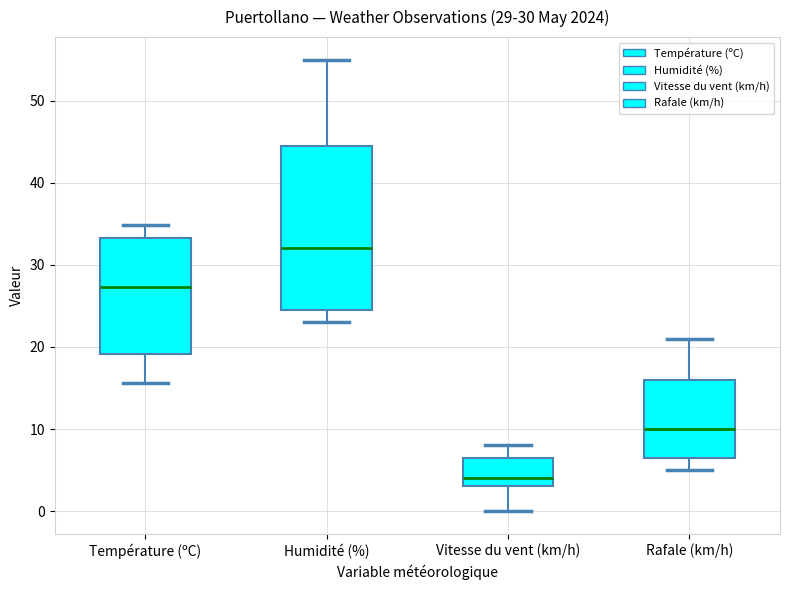

Which box has the lowest median line?

Vitesse du vent (km/h)